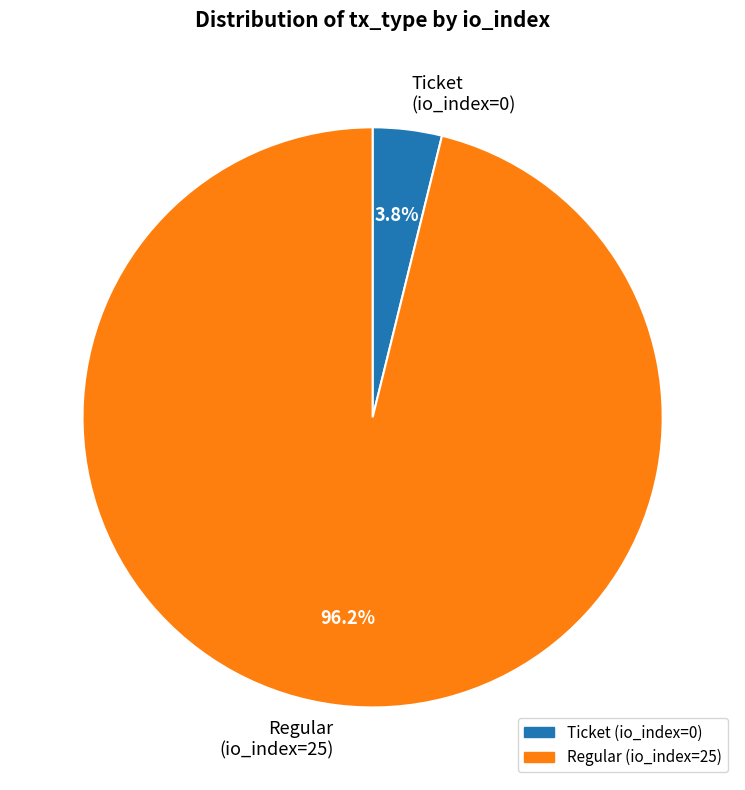

How many segments does this pie chart have?

2